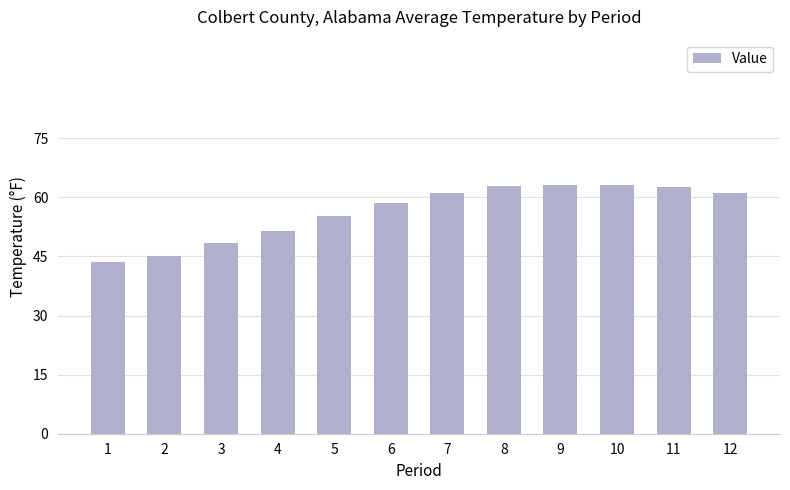

What is the value of the 12th bar from the left?

61.2